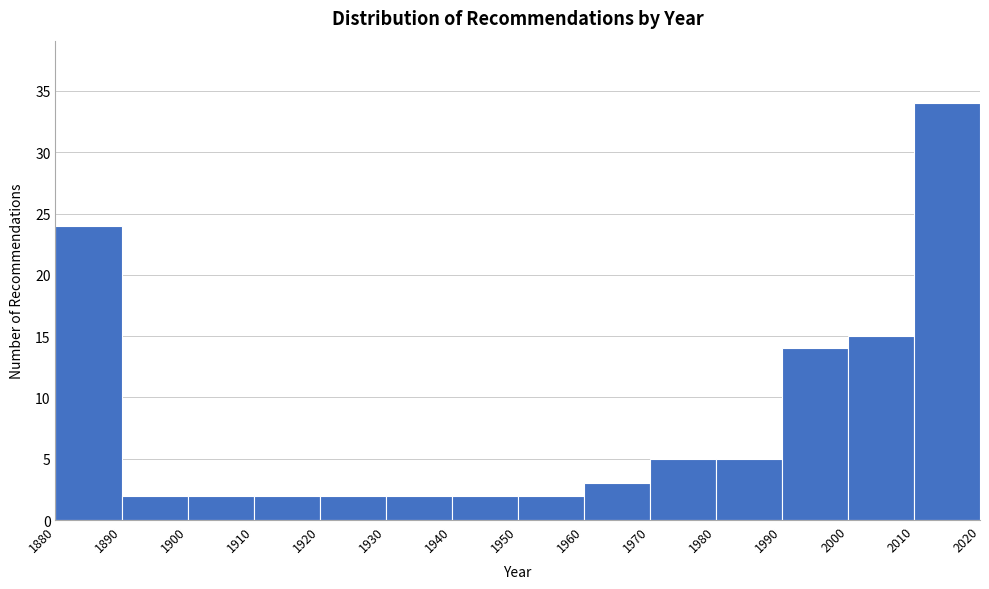

What is the height of the bar covering 1880 to 1890 on the x-axis? The values are not printed on the chart, so give them approximately, as read against the axis.

24